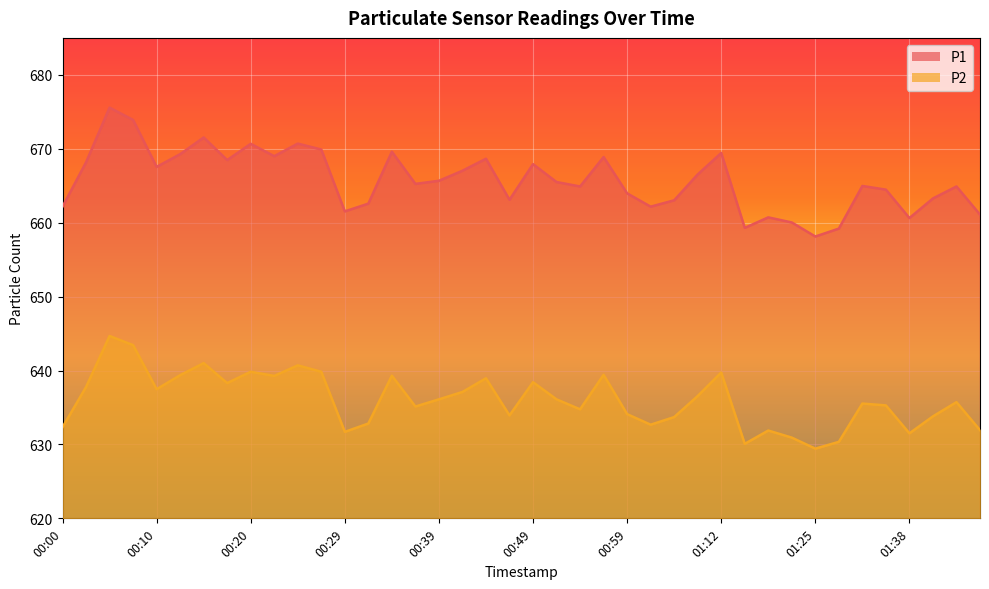

List the series in order of their overall mean, lowest first.

P2, P1